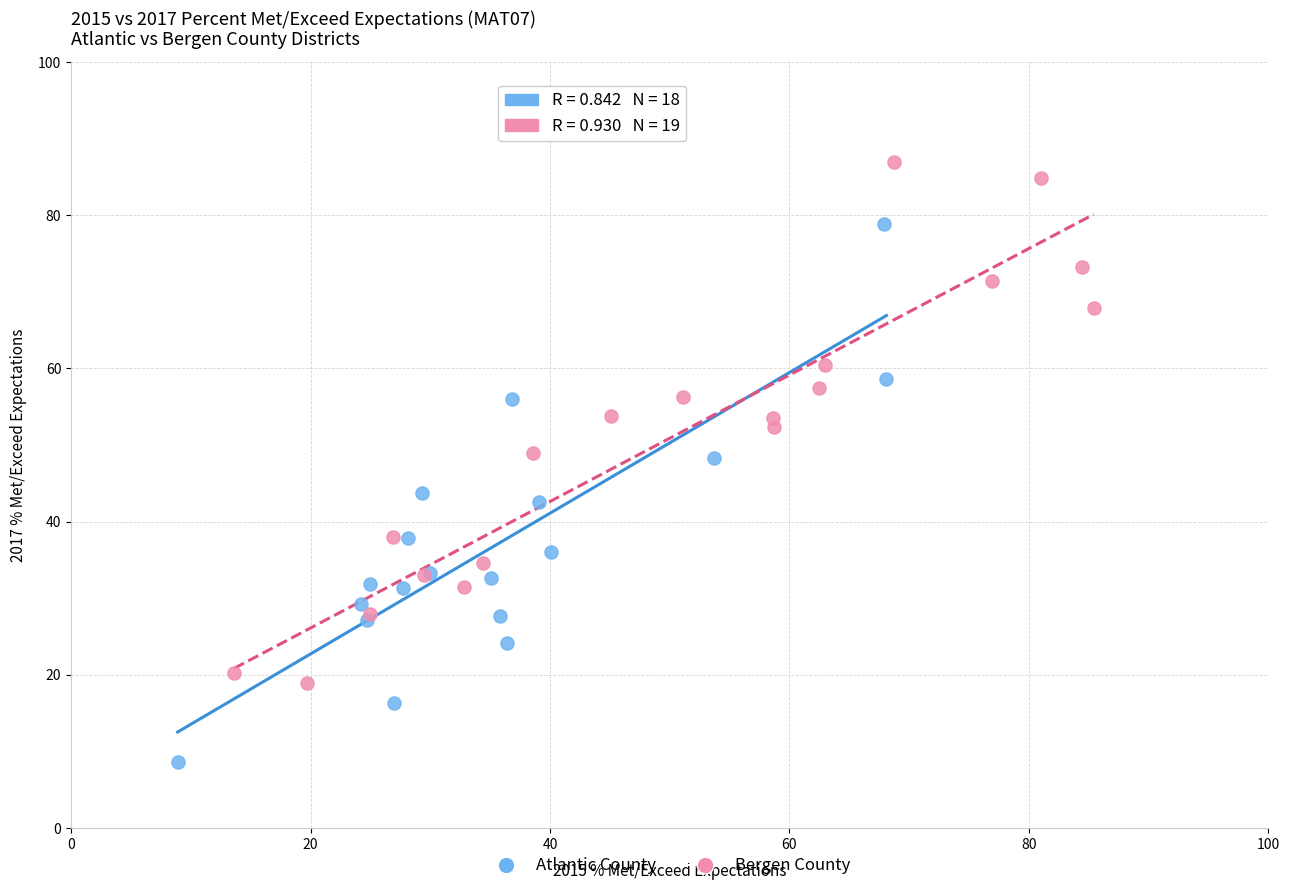

Which series contains the lowest Y value?

Atlantic County